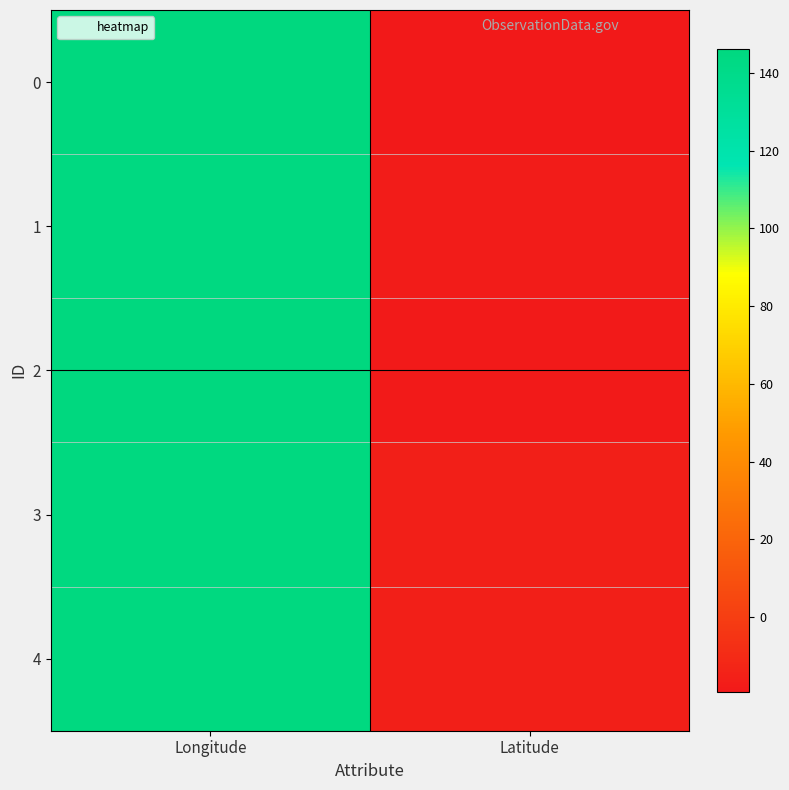

What is the difference between the highest and lowest values at Longitude?

1.6